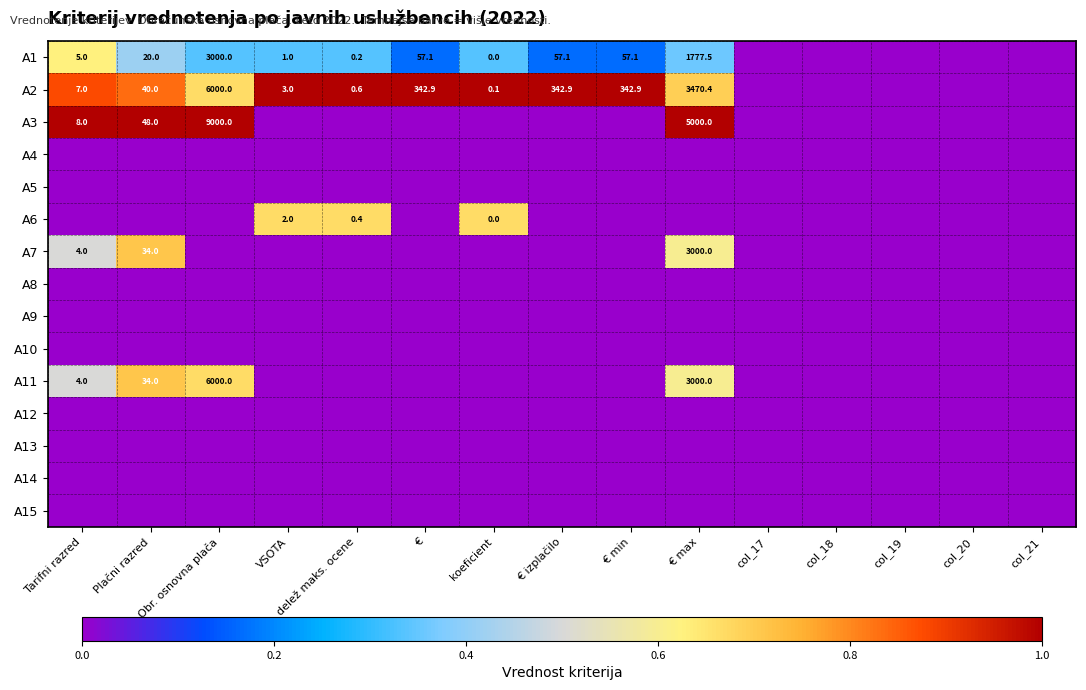

The A2 series shows 0.6 at delež maks. ocene. True or false?

True